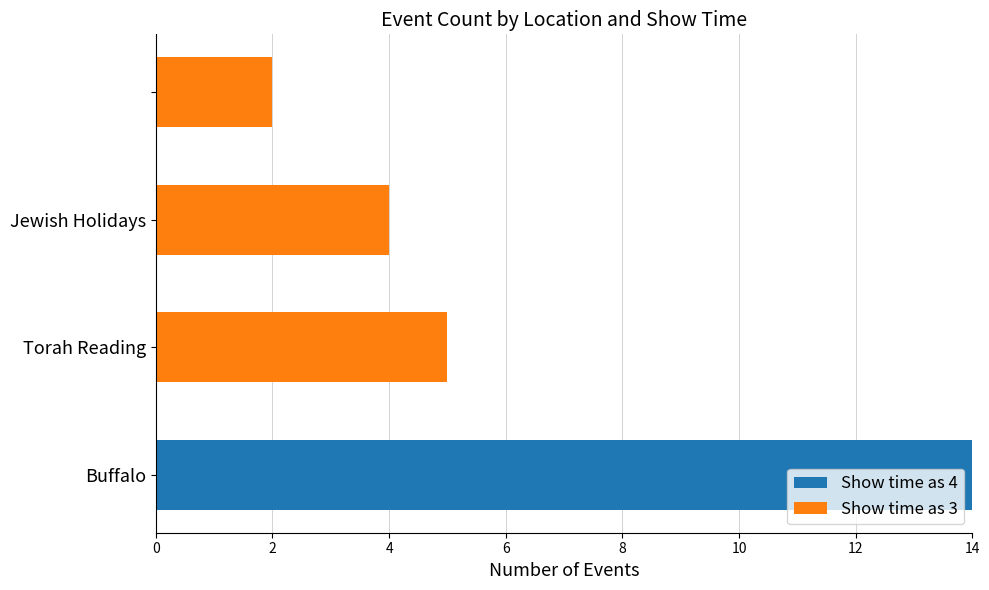

What are all the series names shown in the legend?

Show time as 4, Show time as 3